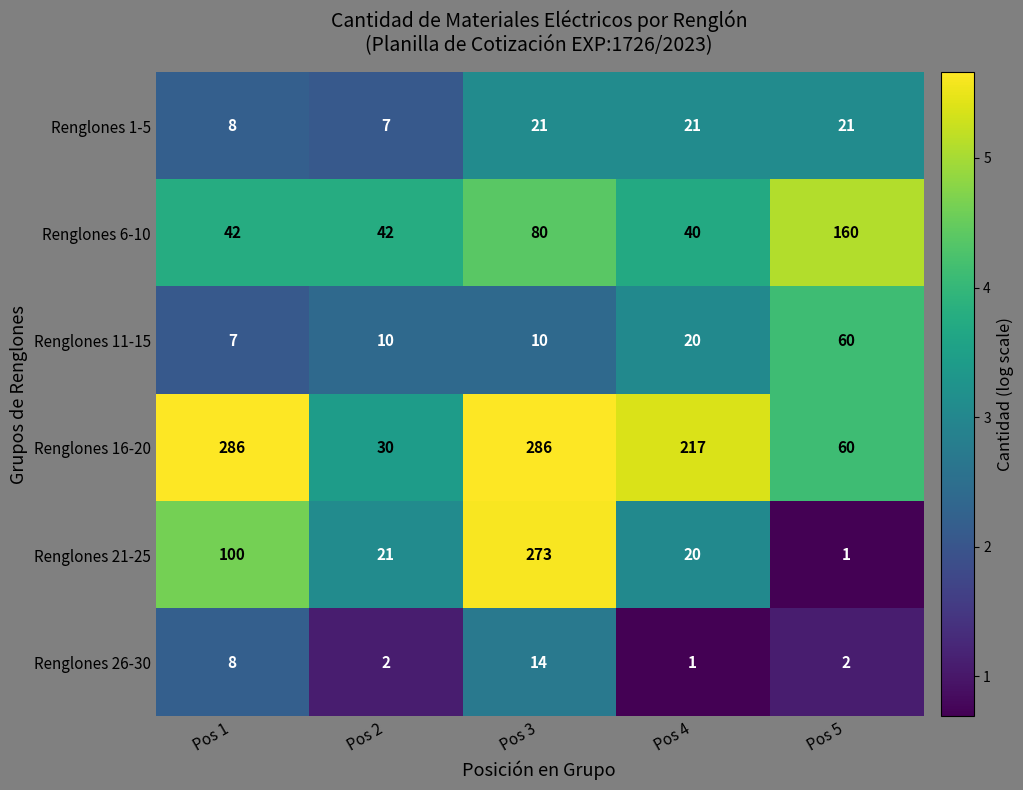

Reading right to left, transcribe all the data shown in this chart.

Renglones 1-5: Pos 5=21	Pos 4=21	Pos 3=21	Pos 2=7	Pos 1=8
Renglones 6-10: Pos 5=160	Pos 4=40	Pos 3=80	Pos 2=42	Pos 1=42
Renglones 11-15: Pos 5=60	Pos 4=20	Pos 3=10	Pos 2=10	Pos 1=7
Renglones 16-20: Pos 5=60	Pos 4=217	Pos 3=286	Pos 2=30	Pos 1=286
Renglones 21-25: Pos 5=1	Pos 4=20	Pos 3=273	Pos 2=21	Pos 1=100
Renglones 26-30: Pos 5=2	Pos 4=1	Pos 3=14	Pos 2=2	Pos 1=8